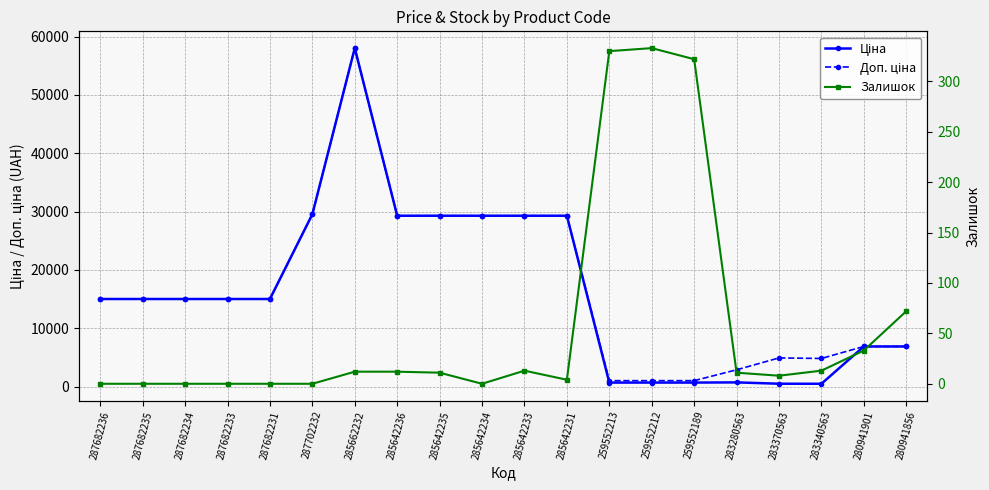

What is the sum of all Ціна values?

326676.1